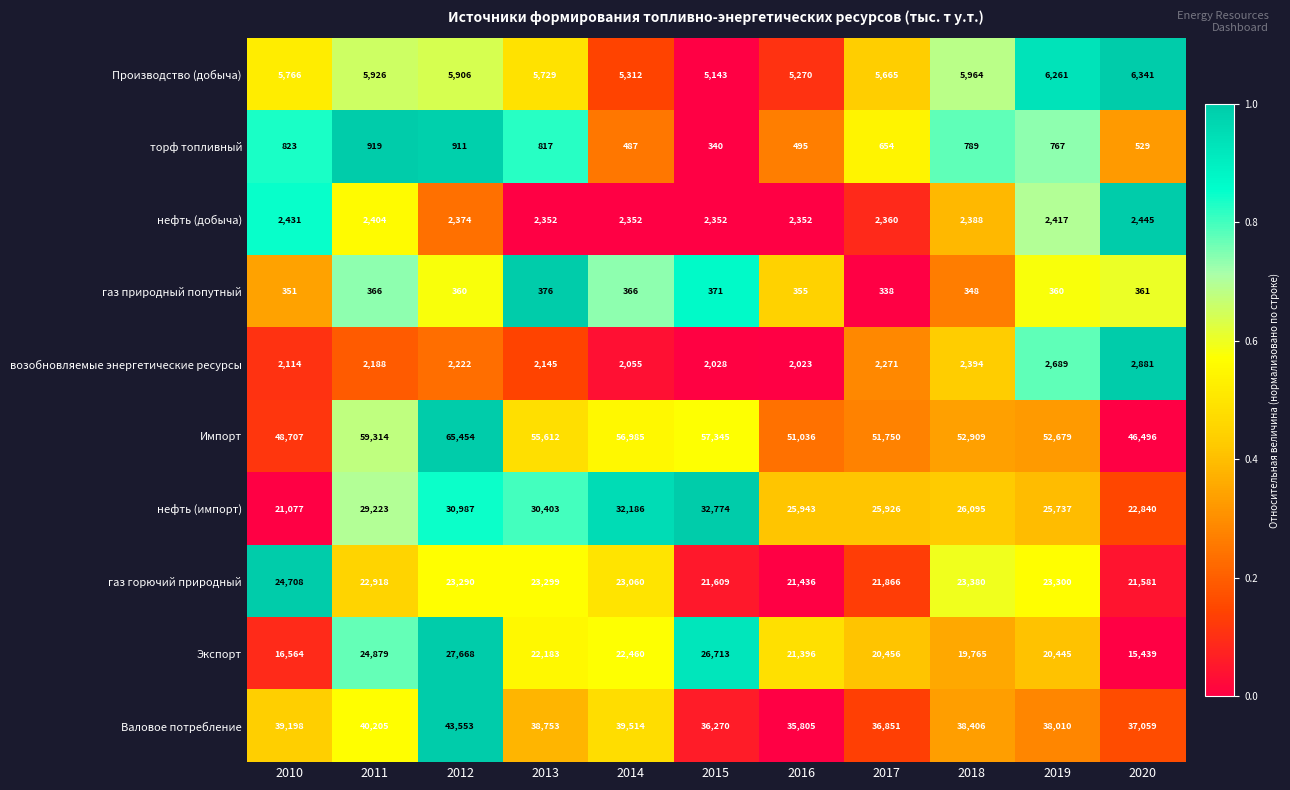

Which series changed the most between 2012 and 2015?

Импорт